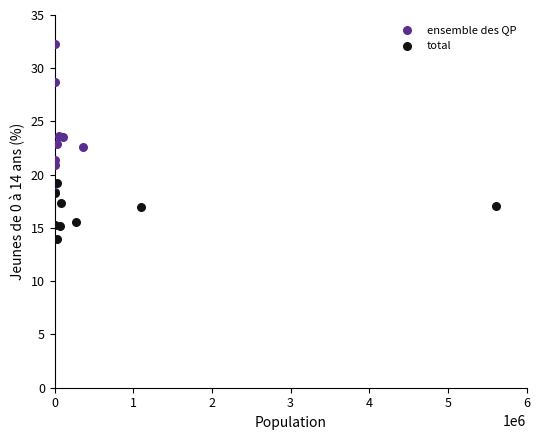

Which series contains the highest Y value?

ensemble des QP